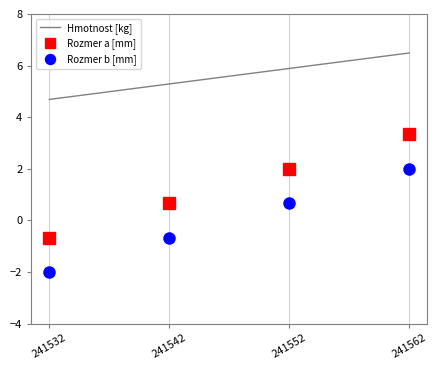

True or false: Hmotnost [kg] has more than 2 points higher than both neighbors.

False